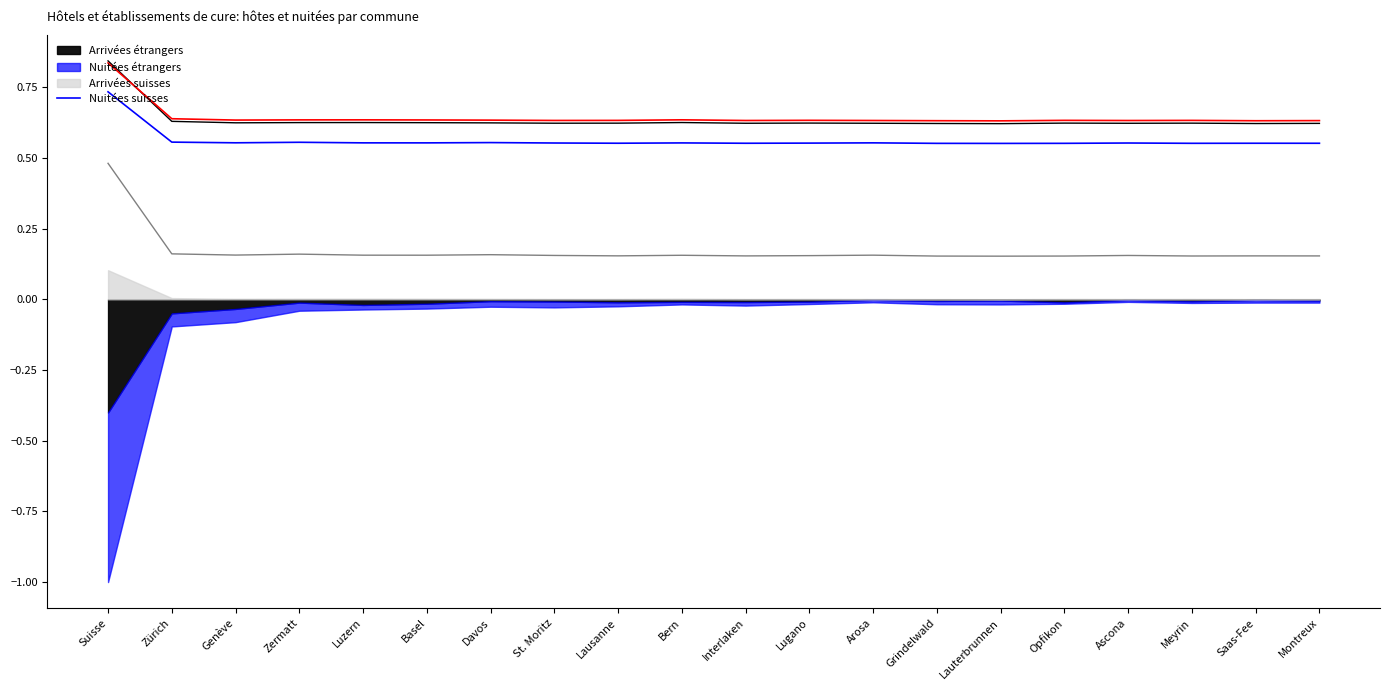

Reading left to right, what are all the values shown in this chart?

0.7	0.6	0.6	0.6	0.6	0.6	0.6	0.6	0.6	0.6	0.6	0.6	0.6	0.6	0.6	0.6	0.6	0.6	0.6	0.6